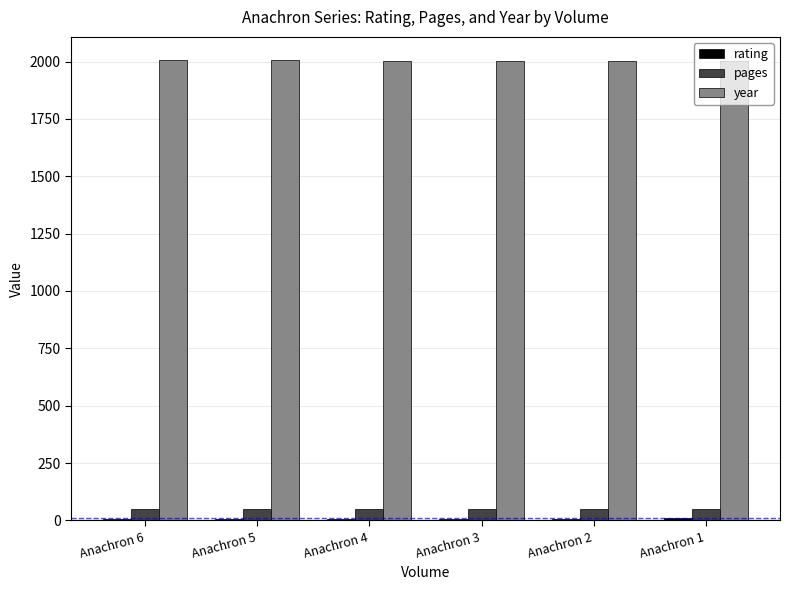

What is the greatest value displayed?

2007